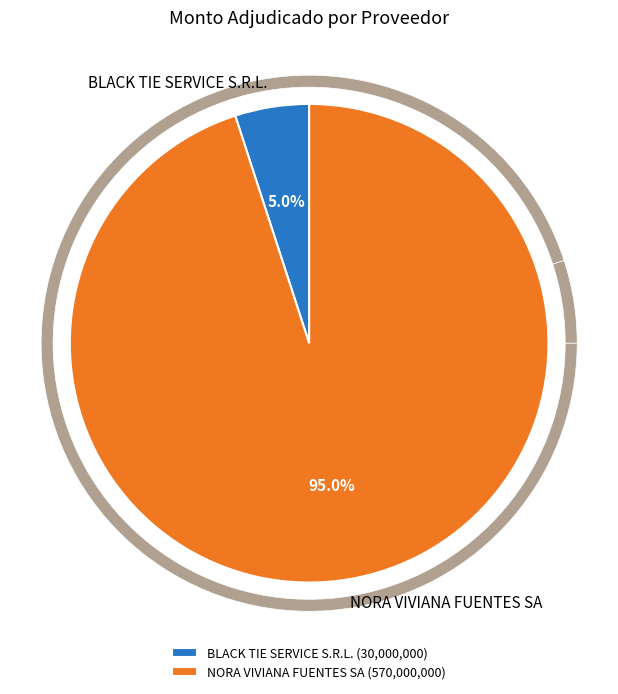

Do BLACK TIE SERVICE S.R.L. and NORA VIVIANA FUENTES SA together represent more than half of the pie?

Yes